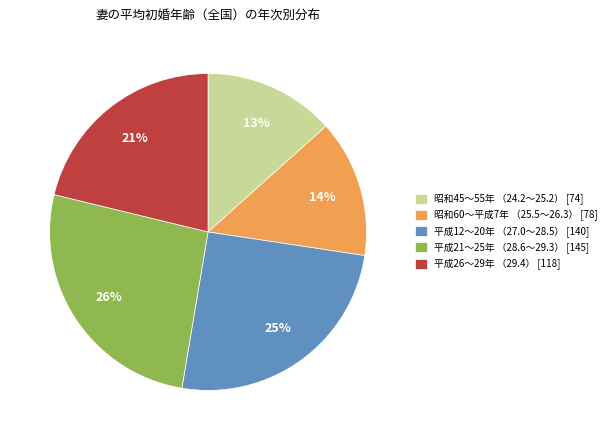

True or false: 昭和60〜平成7年 （25.5〜26.3） [78] accounts for 22% of the total.

False